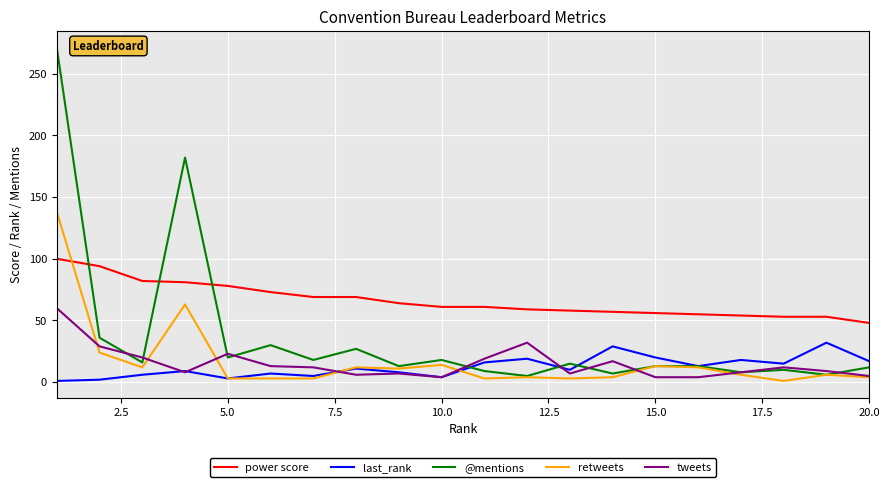

How many times do retweets and power score cross each other?

1